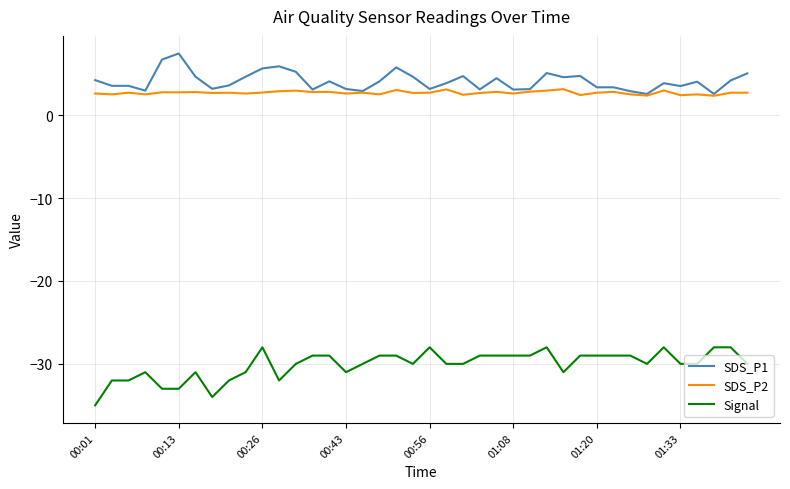

True or false: Signal and SDS_P1 intersect in this chart.

False